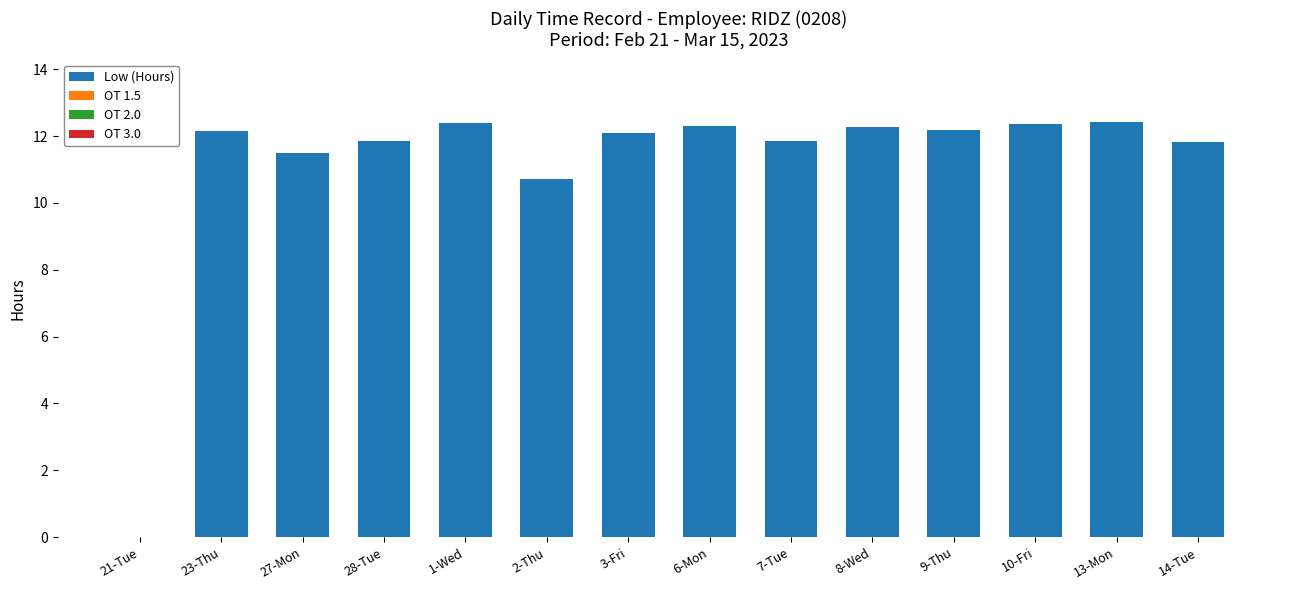

True or false: the data shows -8.3 at 21-Tue.

False